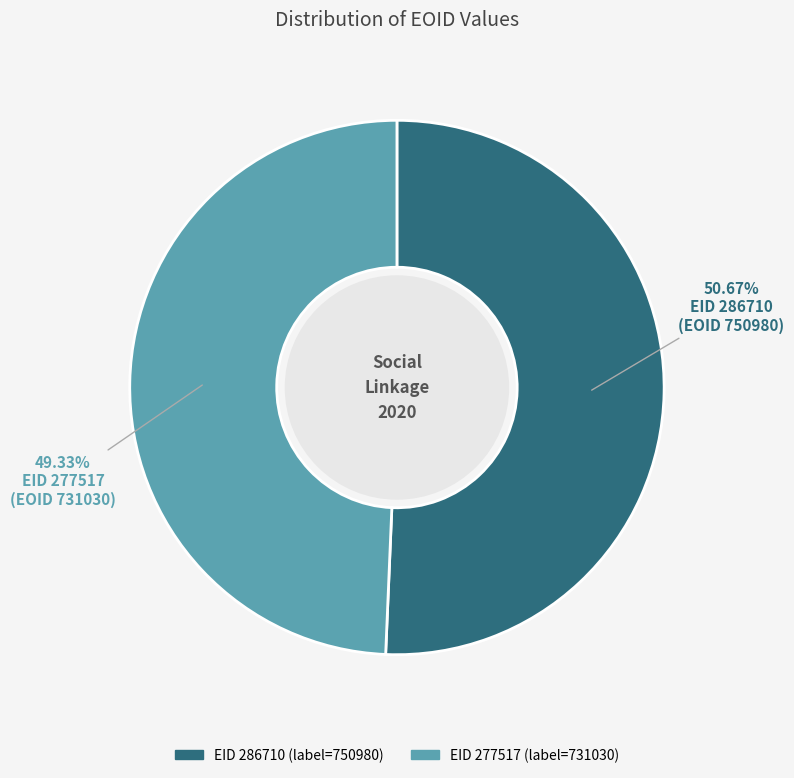

Is there a majority slice in this chart?

Yes